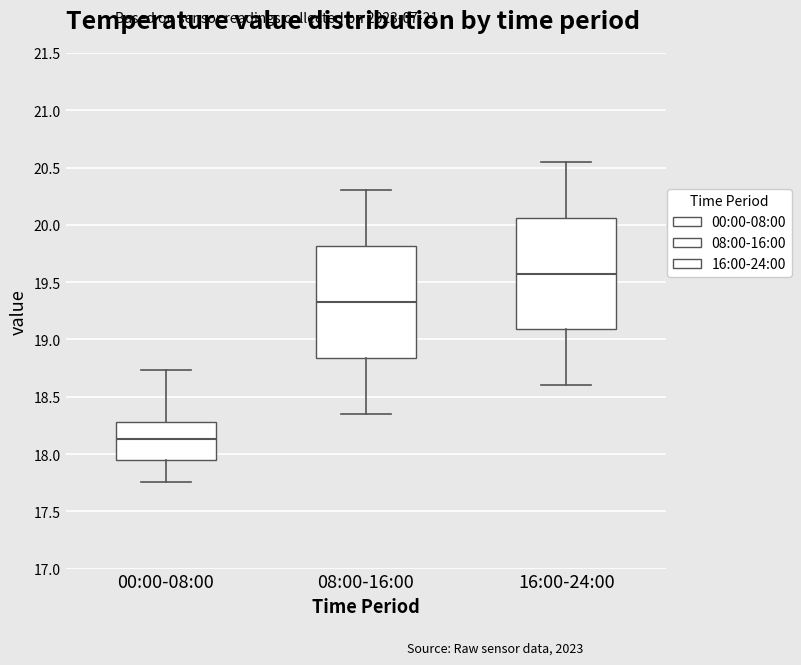

Where is the upper edge of the box for 16:00-24:00 on the y-axis? The values are not printed on the chart, so give them approximately, as read against the axis.

20.05